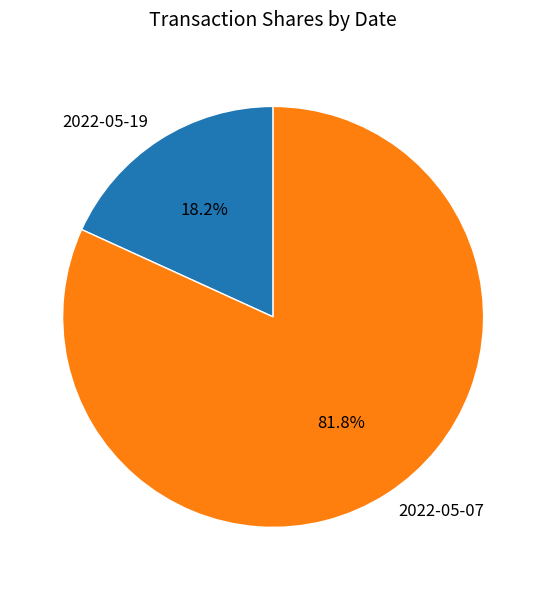

What percentage do 2022-05-19 and 2022-05-07 together represent?

100.0%